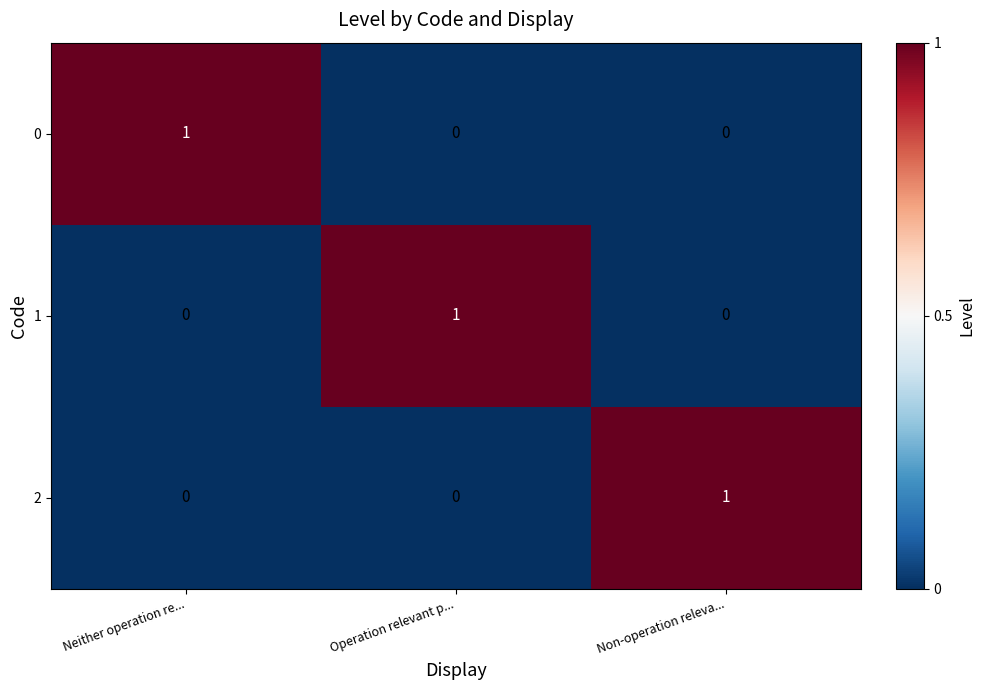

How many positive values does the 2 series have?

1